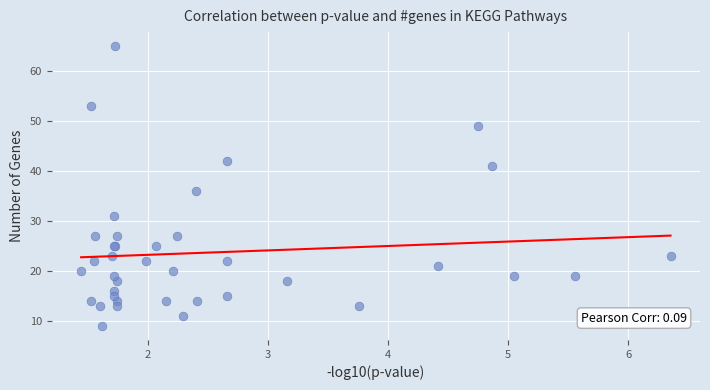

What Y value in the scatter plot is closest to 37?

36